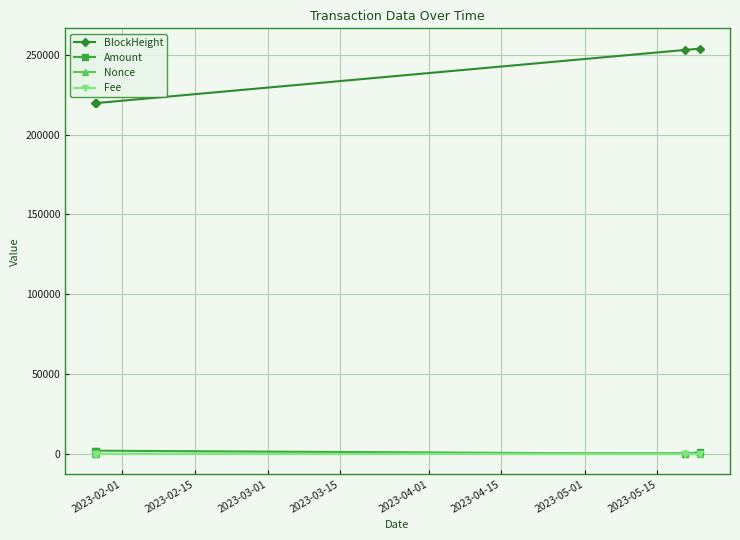

Which series has the largest range (max minus min)?

BlockHeight